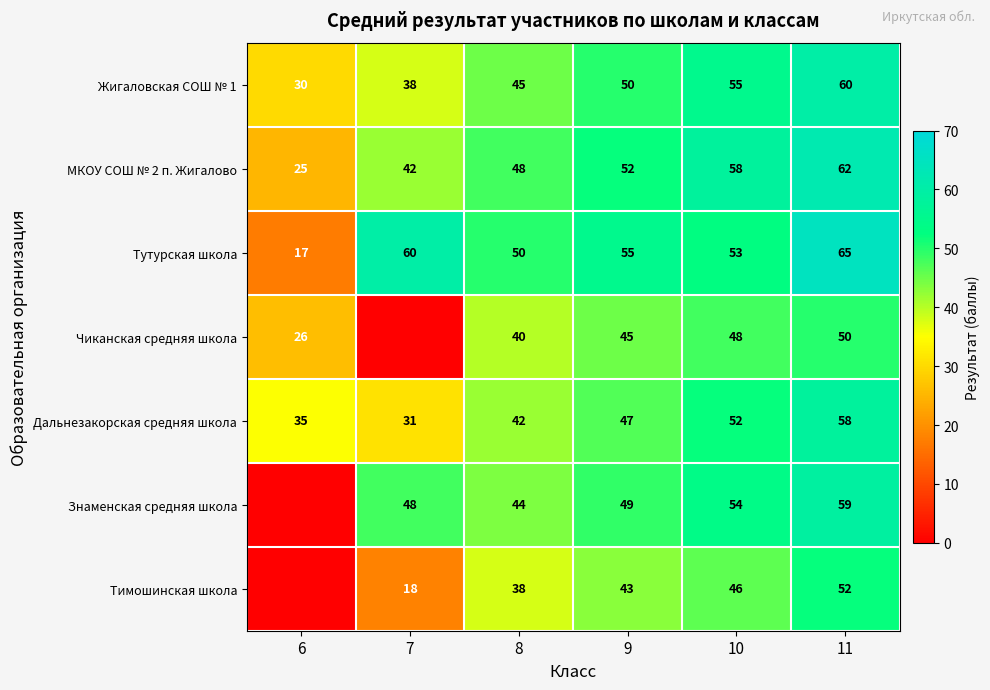

Which has a higher value, 8 or 9?

9